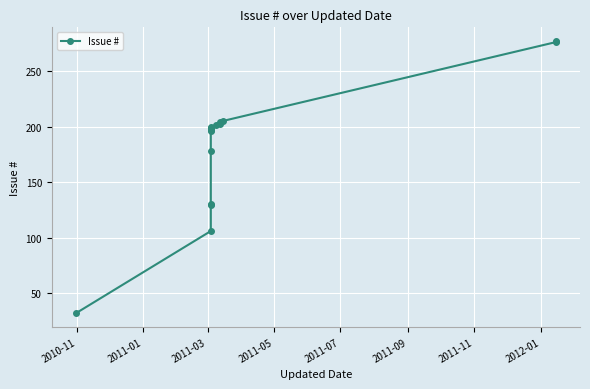

What is the average value?

183